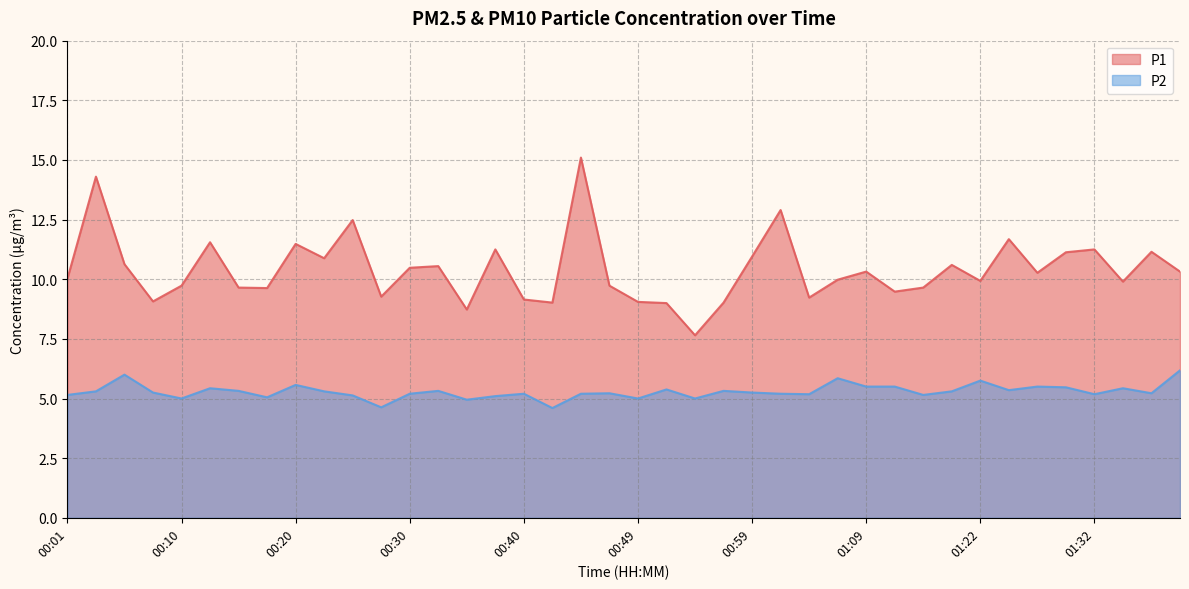

Which label corresponds to the largest value in the chart?

00:44